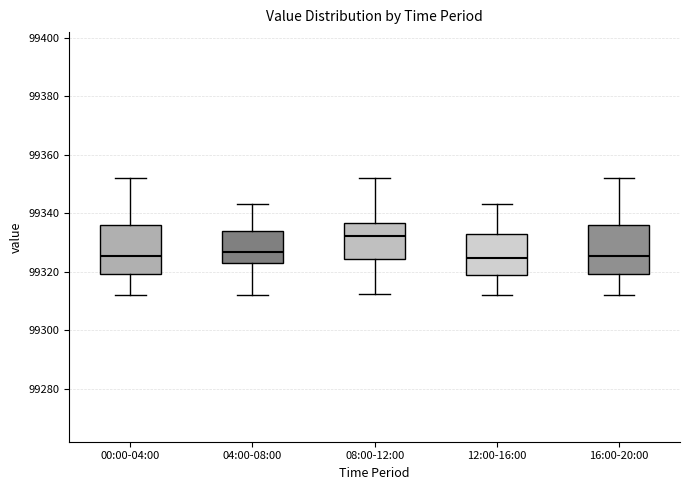

Where does the lower whisker of the box for 16:00-20:00 end on the y-axis? The values are not printed on the chart, so give them approximately, as read against the axis.

99312